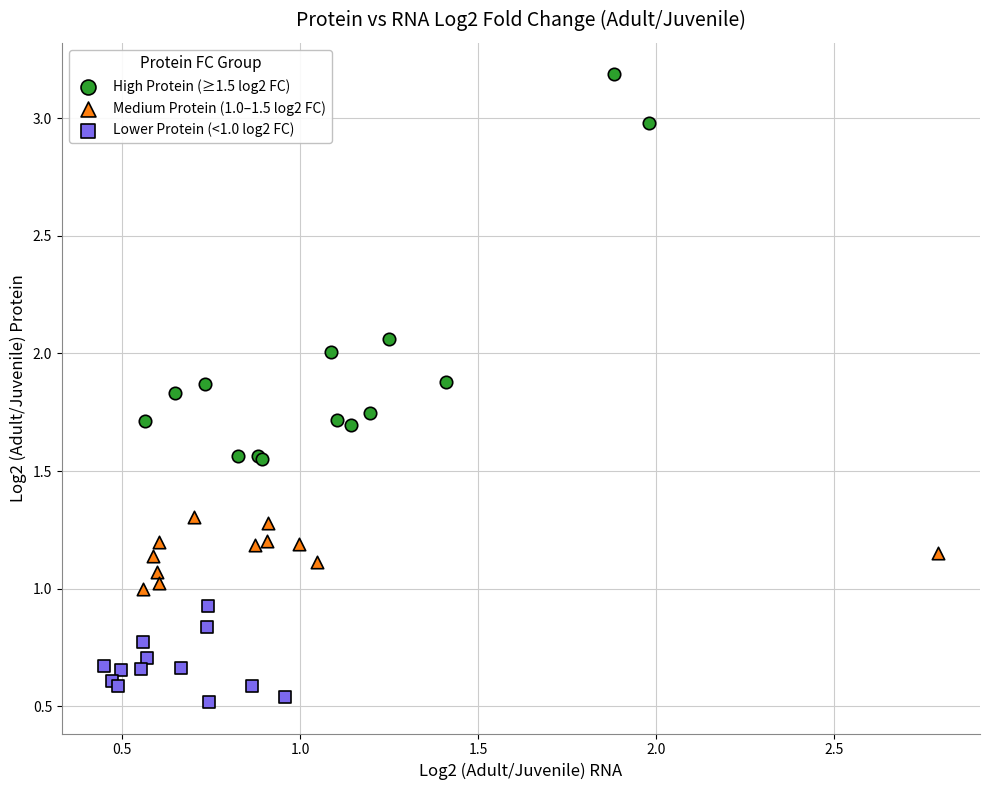

Which series reaches the maximum Y coordinate?

High Protein (≥1.5 log2 FC)